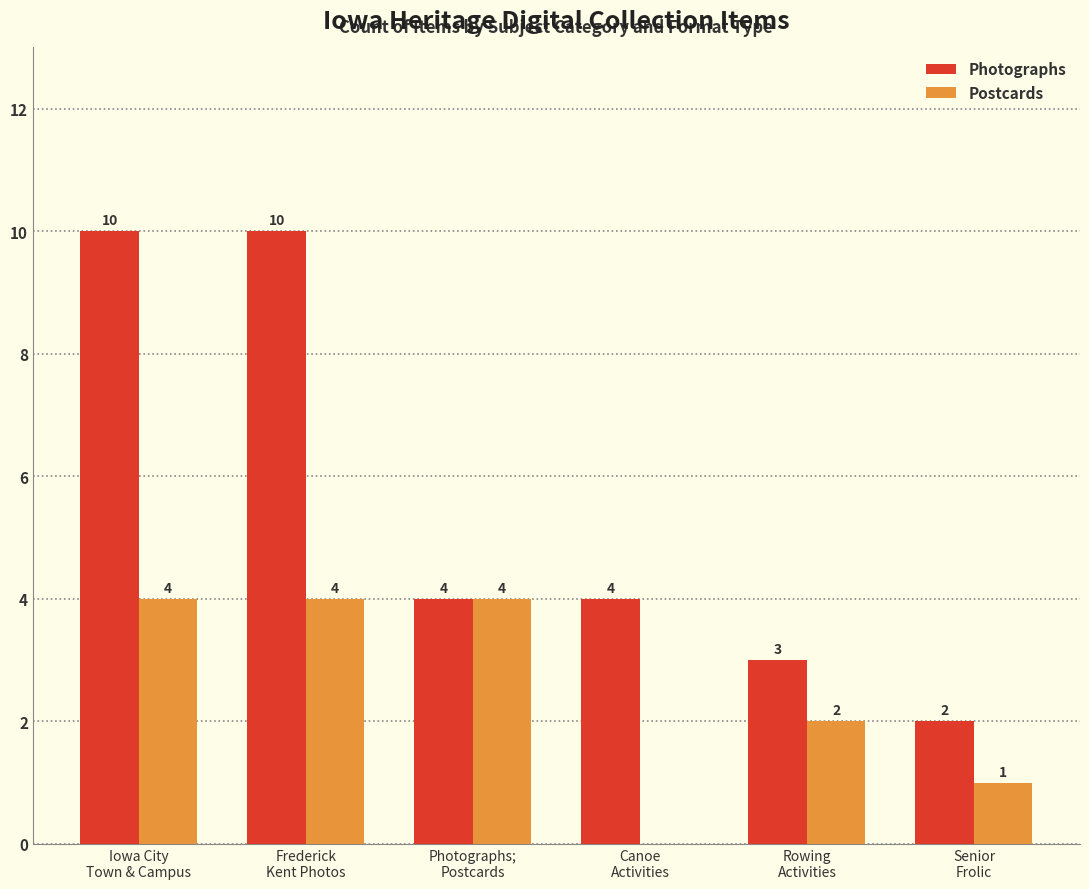

What is the sum of all Postcards values?

15